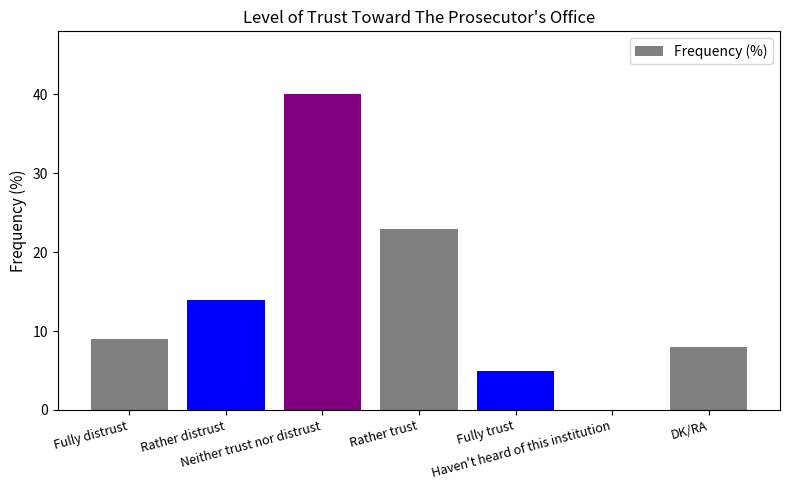

Reading left to right, what are all the values shown in this chart?

Fully distrust=9	Rather distrust=14	Neither trust nor distrust=40	Rather trust=23	Fully trust=5	Haven't heard of this institution=0	DK/RA=8